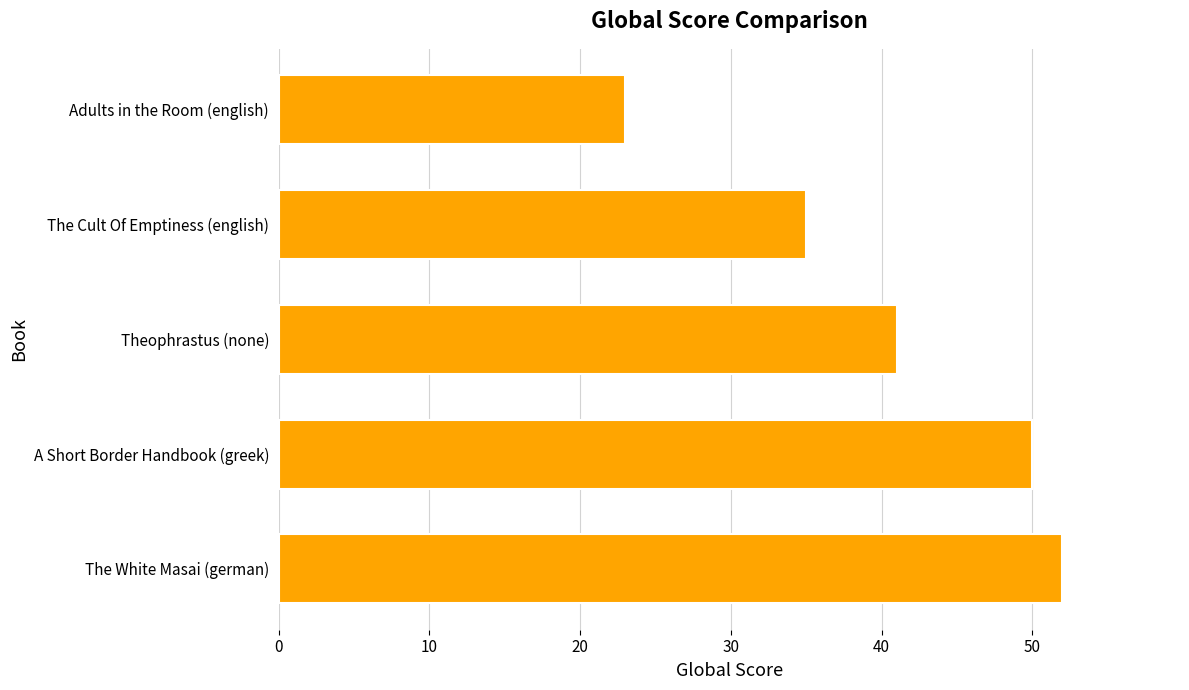

The value at The Cult Of Emptiness (english) is 59. True or false?

False